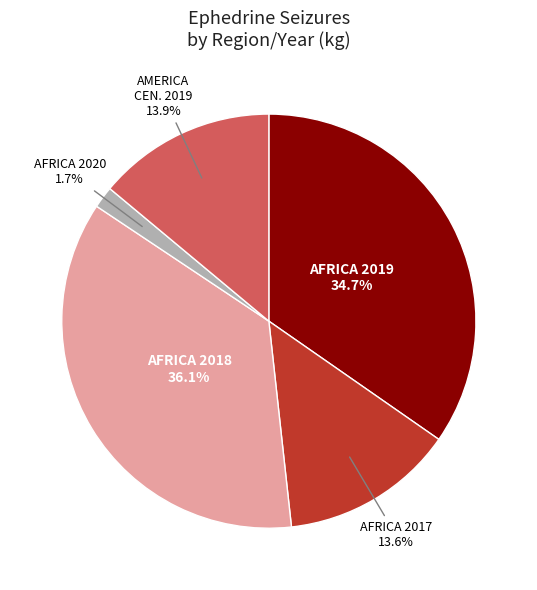

Is there a majority slice in this chart?

No